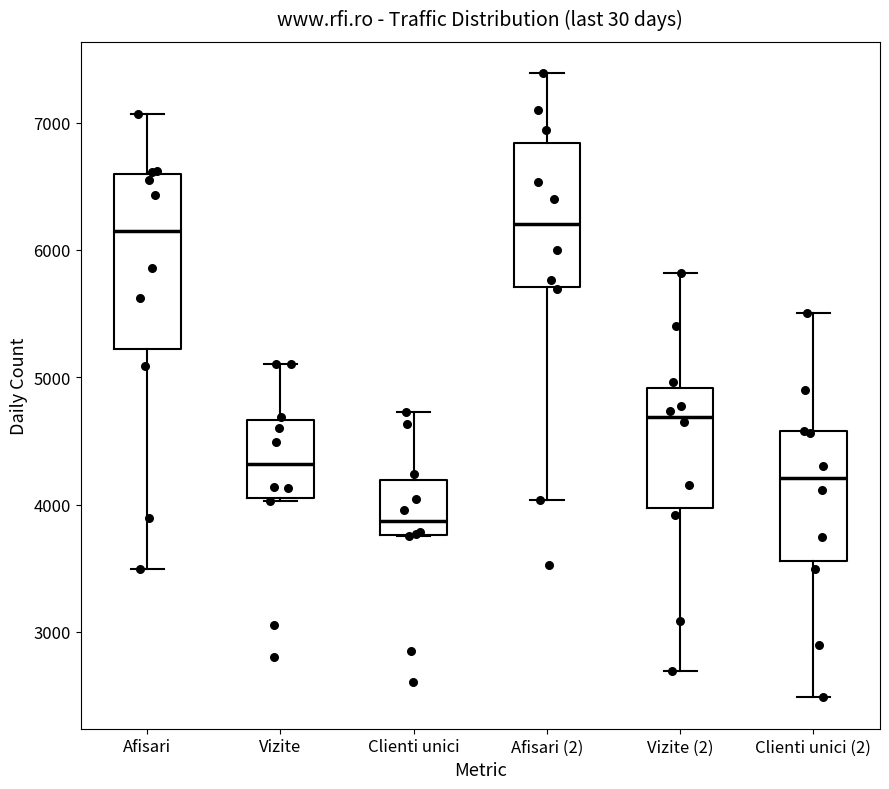

Reading left to right, read every box against the y-axis: the position of its median line, the range the box covers, and the ends of its whiskers. The values are not printed on the chart, so give them approximately, as read against the axis.

Afisari: median 6100, box 5200 to 6600, whiskers 3500 to 7100
Vizite: median 4300, box 4100 to 4700, whiskers 4000 to 5100
Clienti unici: median 3900, box 3800 to 4200, whiskers 3800 to 4700
Afisari (2): median 6200, box 5700 to 6800, whiskers 4000 to 7400
Vizite (2): median 4700, box 4000 to 4900, whiskers 2700 to 5800
Clienti unici (2): median 4200, box 3600 to 4600, whiskers 2500 to 5500